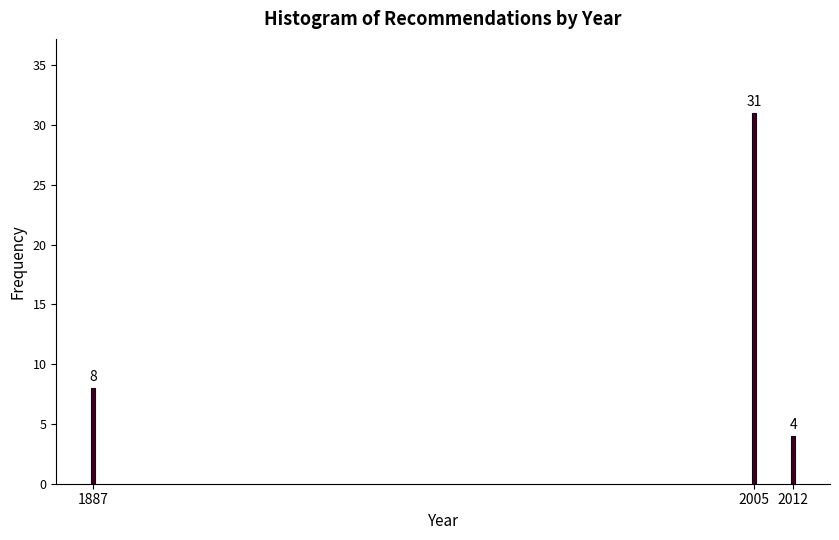

Reading left to right, transcribe all the data shown in this chart.

1887=8	2005=31	2012=4